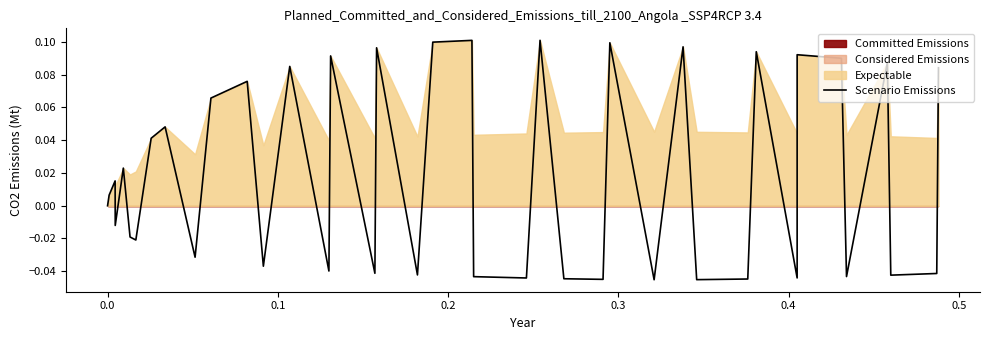

True or false: the data shows -0.0 at 0.4.

True